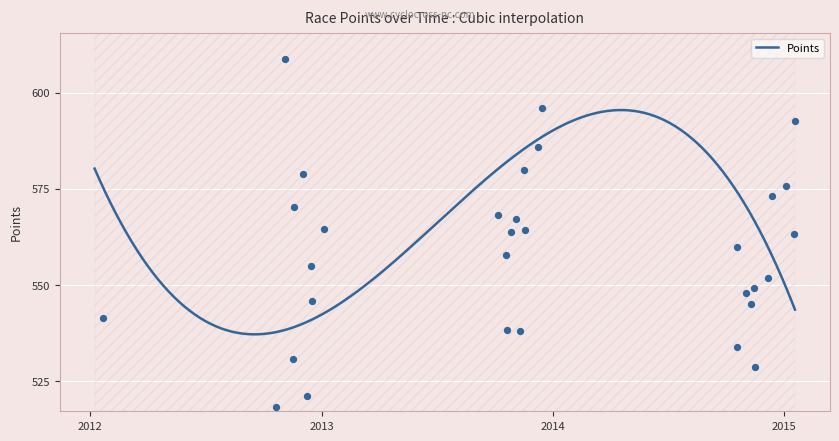

Which has a higher value, 2013-01-5 or 2012-11-11?

2013-01-5